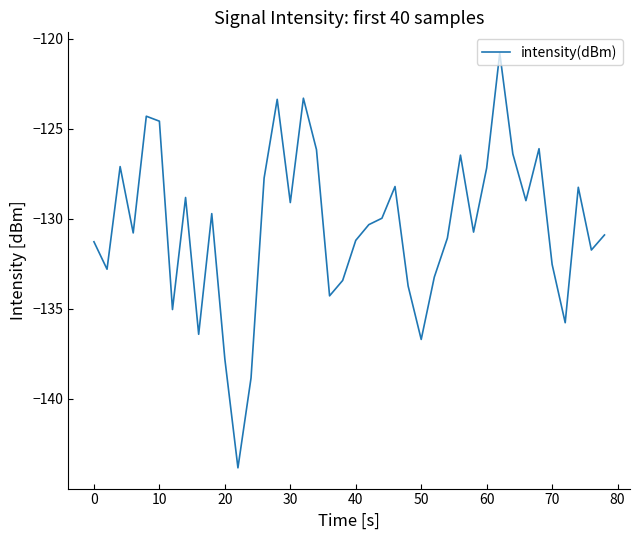

What is the difference between the maximum and minimum values?

23.0